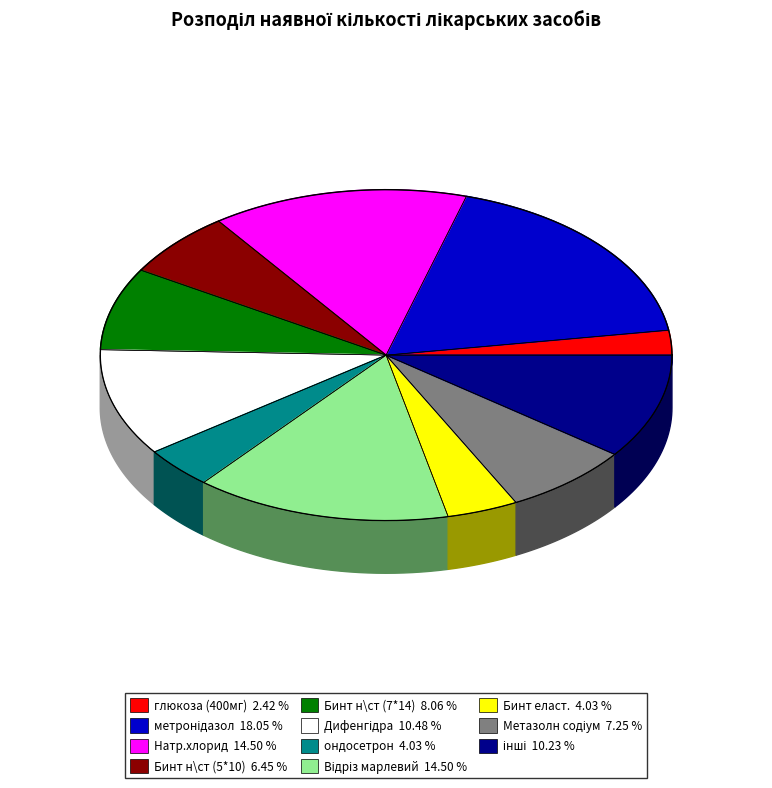

Is there a majority slice in this chart?

No